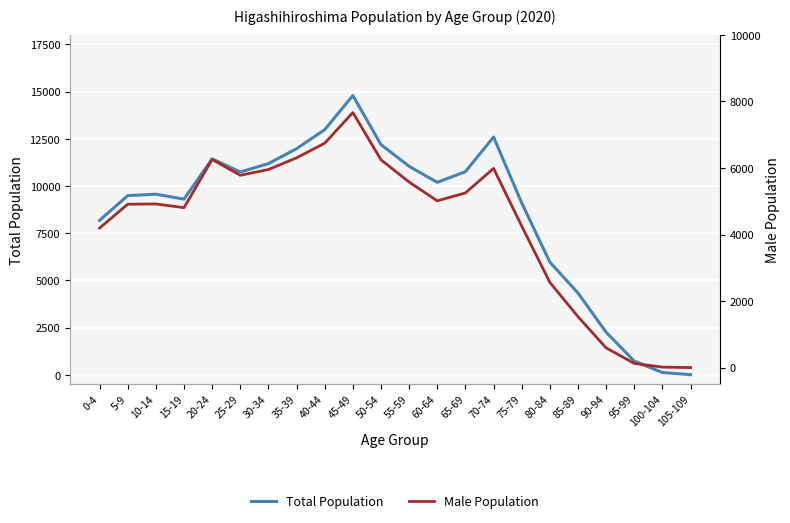

Which series changed the most between 5-9 and 60-64?

Total Population